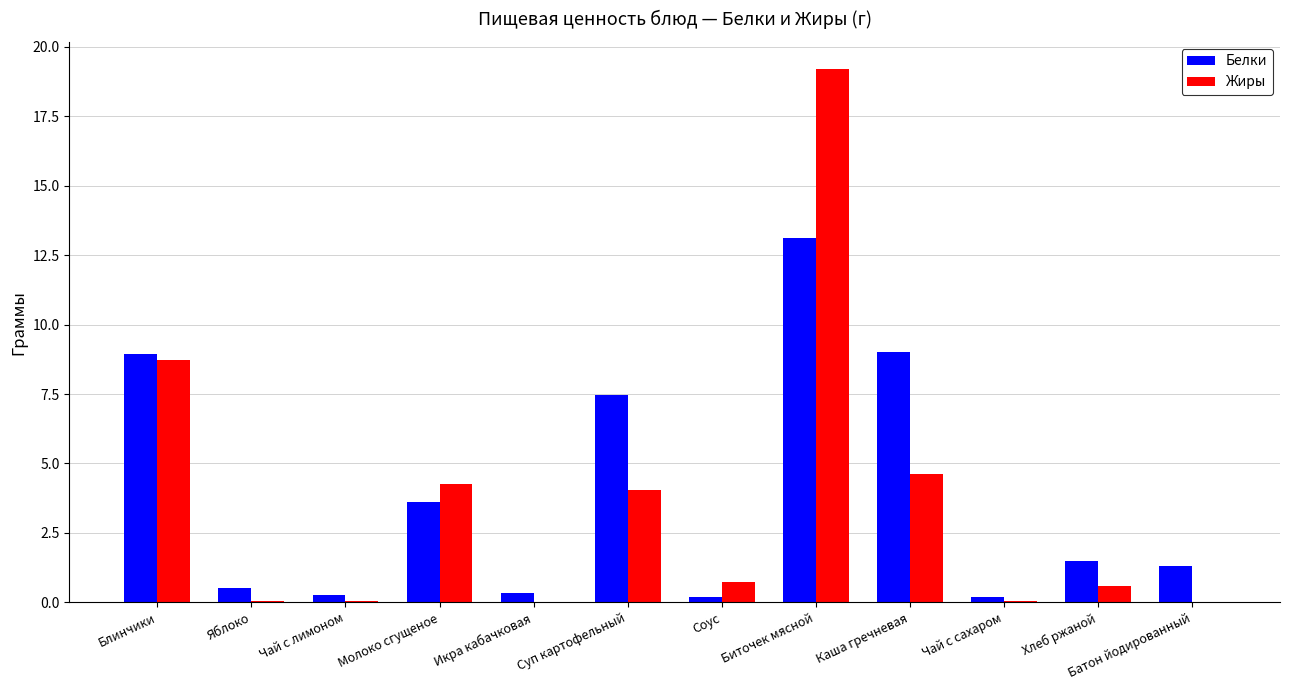

At which label does Белки first exceed 1?

Блинчики